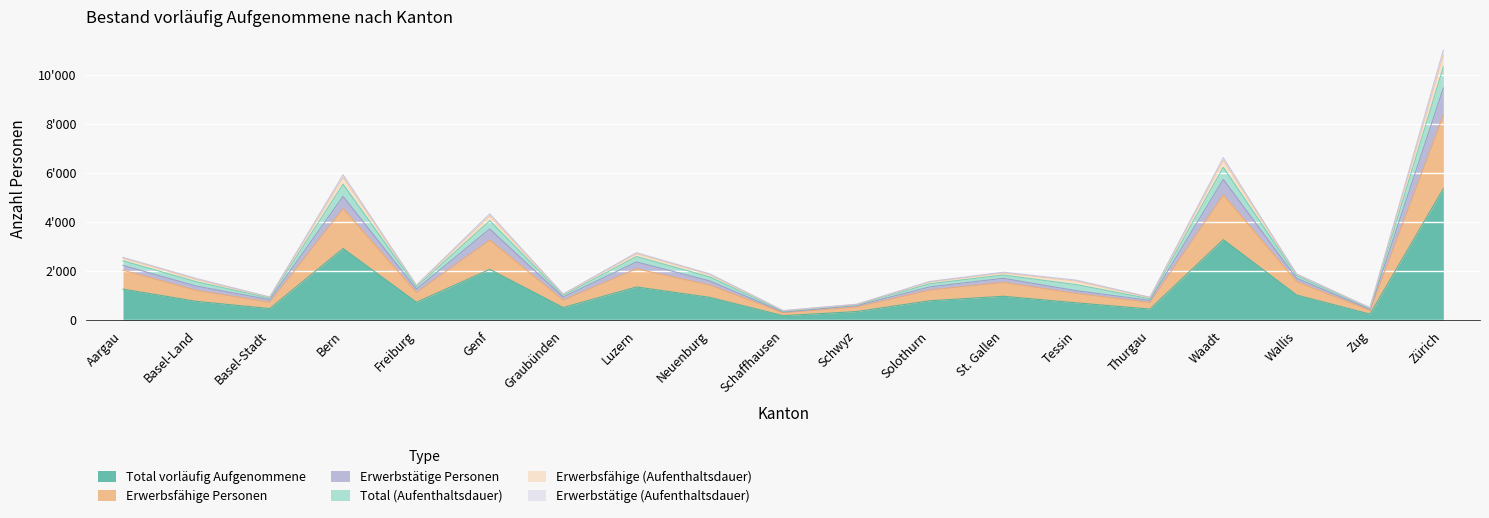

Rank the categories by Total vorläufig Aufgenommene value from lowest to highest.

Schaffhausen, Zug, Schwyz, Thurgau, Basel-Stadt, Graubünden, Tessin, Freiburg, Basel-Land, Solothurn, Neuenburg, St. Gallen, Wallis, Aargau, Luzern, Genf, Bern, Waadt, Zürich